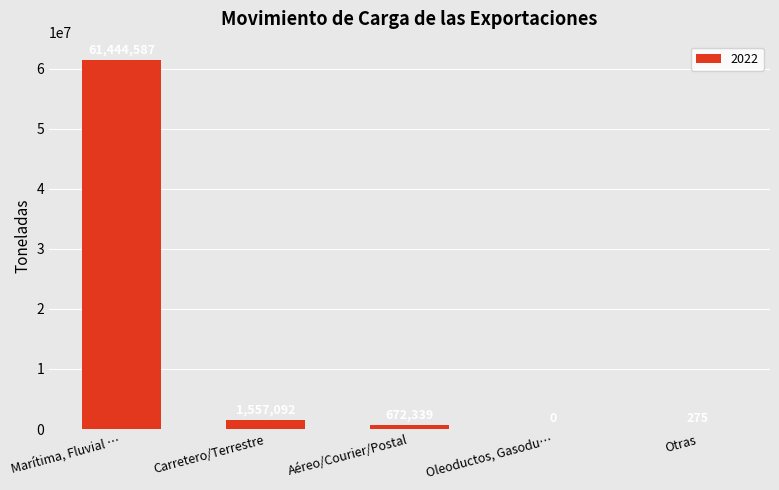

What is the maximum value shown in the chart?

61444586.6